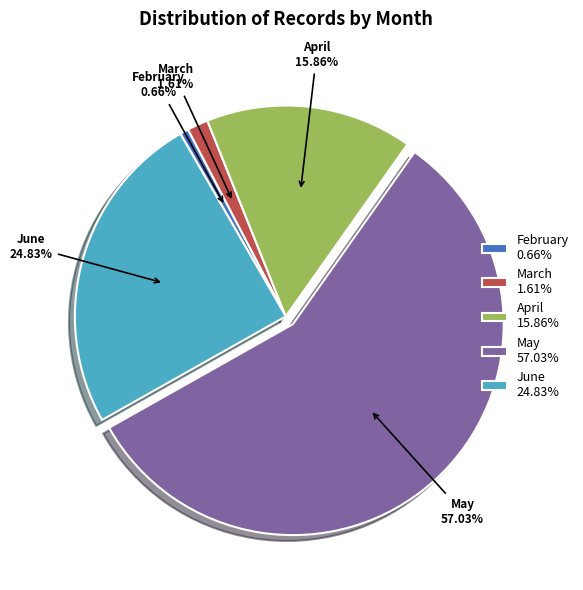

Which slice is the largest?

May 57.03%